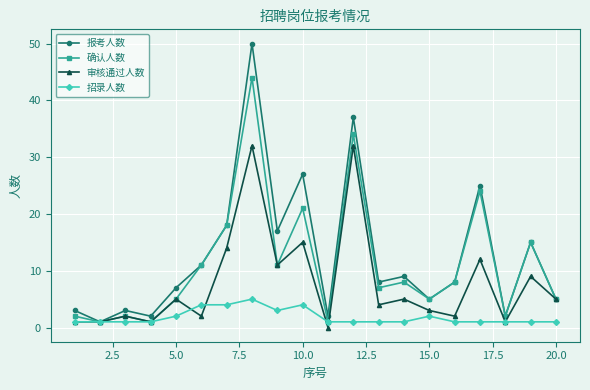

Which series has the widest spread of values?

报考人数